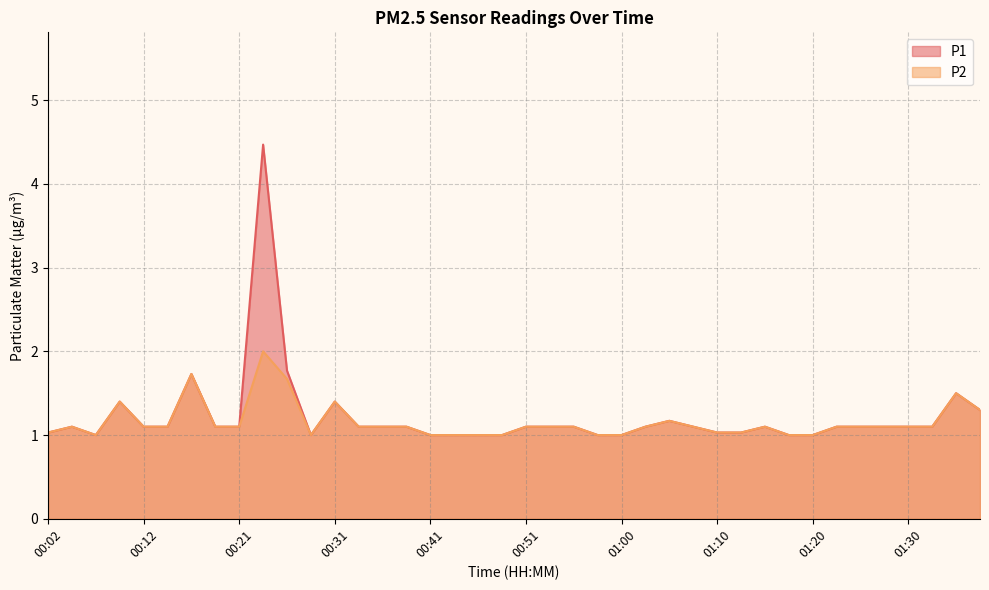

Reading left to right, what are all the values shown in this chart?

P1: 00:02=1.0	00:04=1.1	00:07=1.0	00:09=1.4	00:12=1.1	00:14=1.1	00:16=1.7	00:19=1.1	00:21=1.1	00:24=4.5	00:26=1.8	00:29=1.0	00:31=1.4	00:34=1.1	00:36=1.1	00:38=1.1	00:41=1.0	00:43=1.0	00:46=1.0	00:48=1.0	00:51=1.1	00:53=1.1	00:56=1.1	00:58=1.0	01:00=1.0	01:03=1.1	01:05=1.2	01:08=1.1	01:10=1.0	01:13=1.0	01:15=1.1	01:18=1.0	01:20=1.0	01:23=1.1	01:25=1.1	01:28=1.1	01:30=1.1	01:32=1.1	01:35=1.5	01:37=1.3
P2: 00:02=1.0	00:04=1.1	00:07=1.0	00:09=1.4	00:12=1.1	00:14=1.1	00:16=1.7	00:19=1.1	00:21=1.1	00:24=2.0	00:26=1.7	00:29=1.0	00:31=1.4	00:34=1.1	00:36=1.1	00:38=1.1	00:41=1.0	00:43=1.0	00:46=1.0	00:48=1.0	00:51=1.1	00:53=1.1	00:56=1.1	00:58=1.0	01:00=1.0	01:03=1.1	01:05=1.2	01:08=1.1	01:10=1.0	01:13=1.0	01:15=1.1	01:18=1.0	01:20=1.0	01:23=1.1	01:25=1.1	01:28=1.1	01:30=1.1	01:32=1.1	01:35=1.5	01:37=1.3